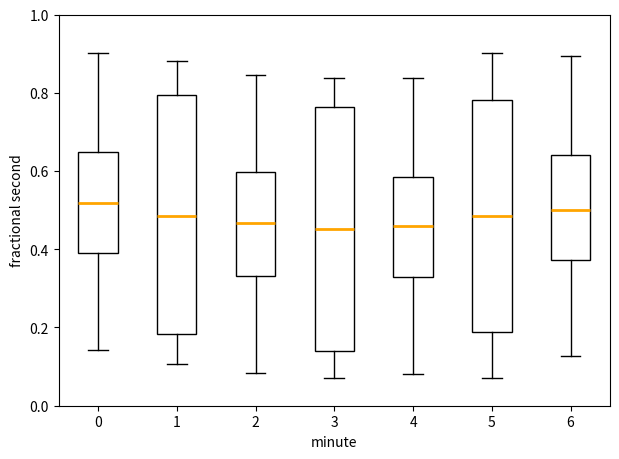

Reading left to right, transcribe this box plot: for each box, give where its median line is, the range the box spans, and where its two whiskers end, as read against the y-axis. The values are not printed on the chart, so give them approximately, as read against the axis.

0: median 0.52, box 0.38 to 0.64, whiskers 0.14 to 0.90
1: median 0.48, box 0.18 to 0.80, whiskers 0.10 to 0.88
2: median 0.46, box 0.34 to 0.60, whiskers 0.08 to 0.84
3: median 0.46, box 0.14 to 0.76, whiskers 0.08 to 0.84
4: median 0.46, box 0.32 to 0.58, whiskers 0.08 to 0.84
5: median 0.48, box 0.18 to 0.78, whiskers 0.08 to 0.90
6: median 0.50, box 0.38 to 0.64, whiskers 0.12 to 0.90